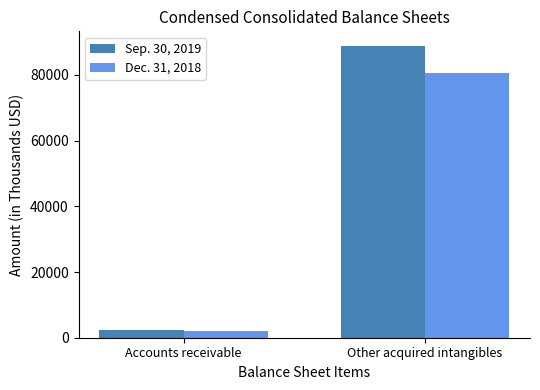

Reading right to left, transcribe all the data shown in this chart.

Sep. 30, 2019: Other acquired intangibles=88839	Accounts receivable=2494
Dec. 31, 2018: Other acquired intangibles=80666	Accounts receivable=2081